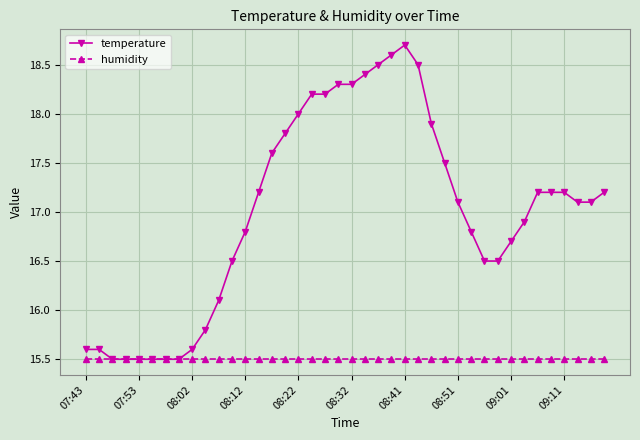

List the series in order of their overall mean, highest first.

temperature, humidity